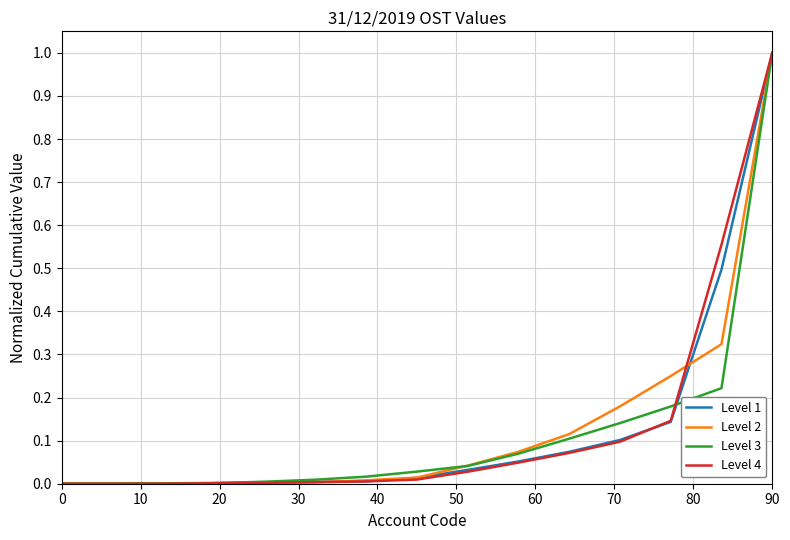

What is the highest value of the Level 1 series?

1.0